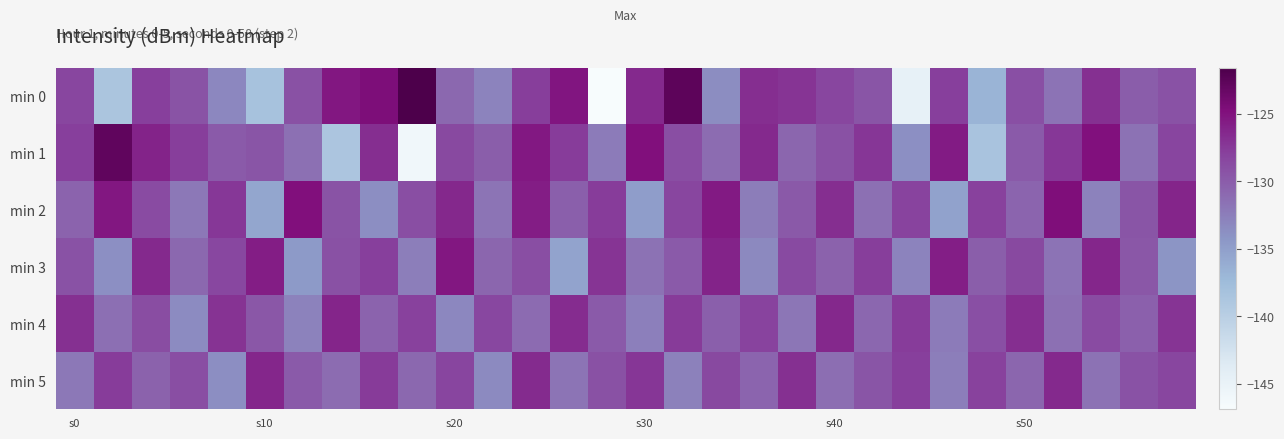

At which category is the sum across all series the highest?

12